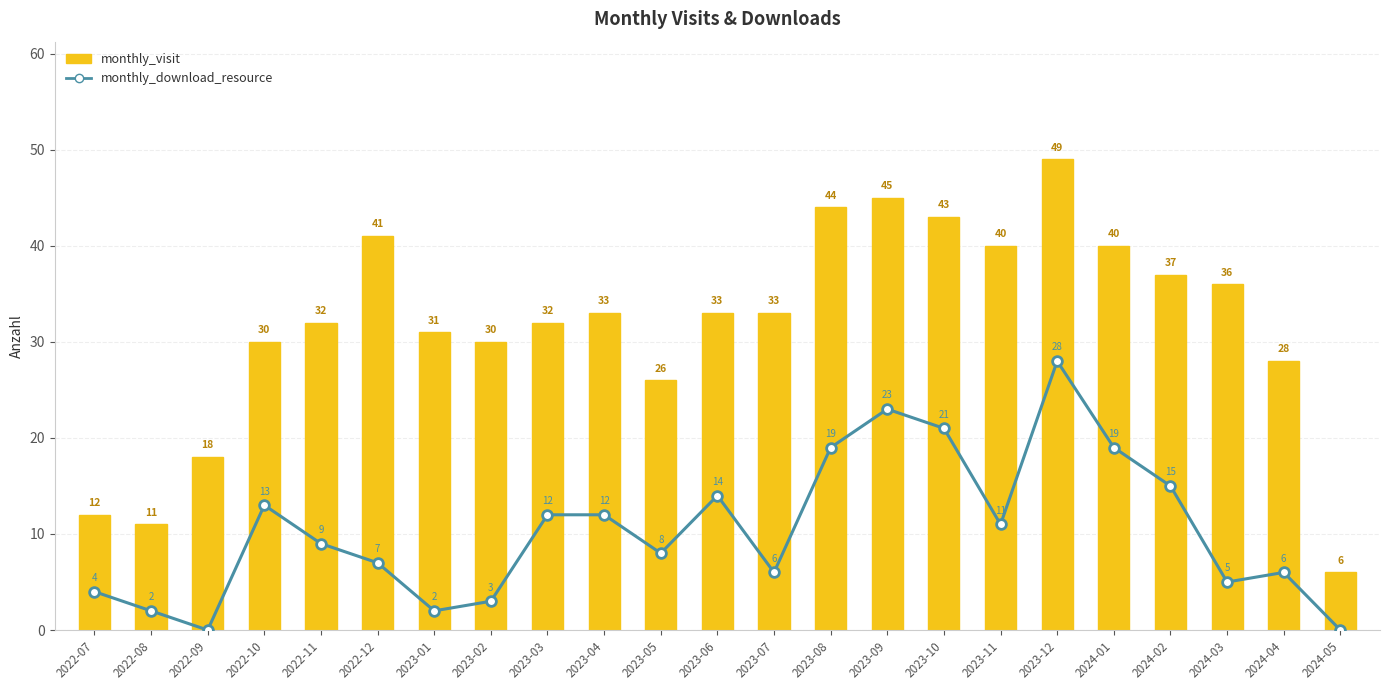

What is the value of the monthly_visit bar at the 22nd from the left?

28